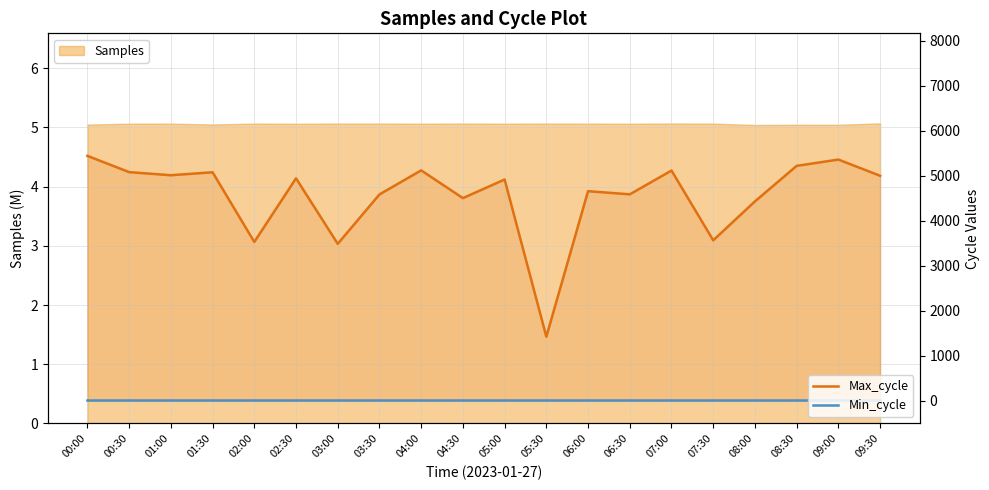

What is the sum of the Min_cycle values at 00:00 and 04:30?

56